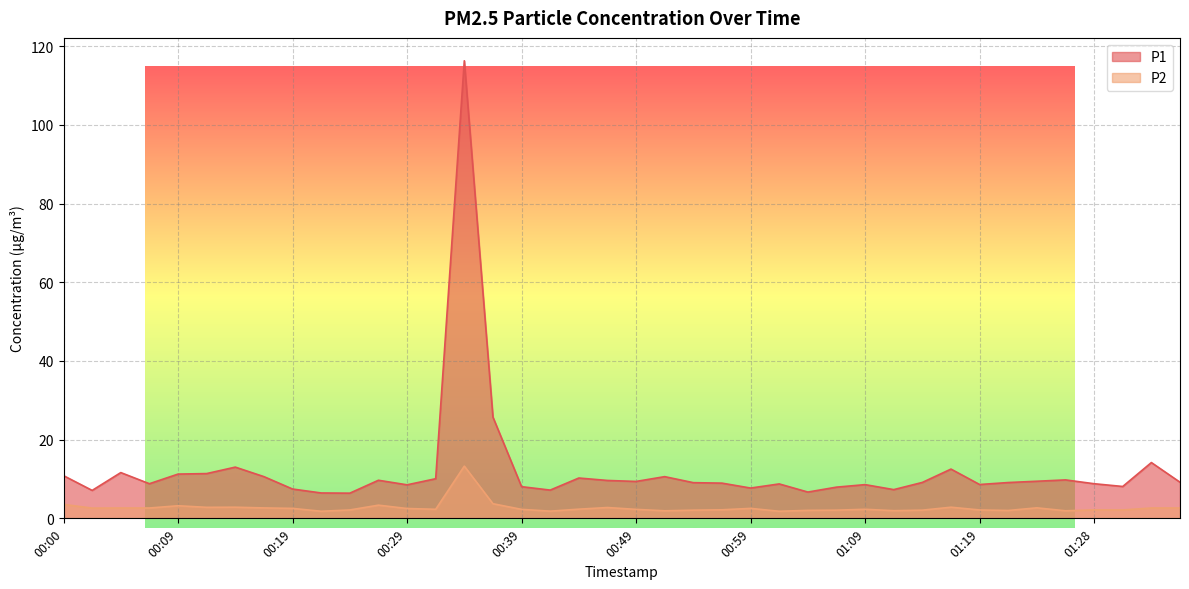

List the series in order of their overall mean, highest first.

P1, P2